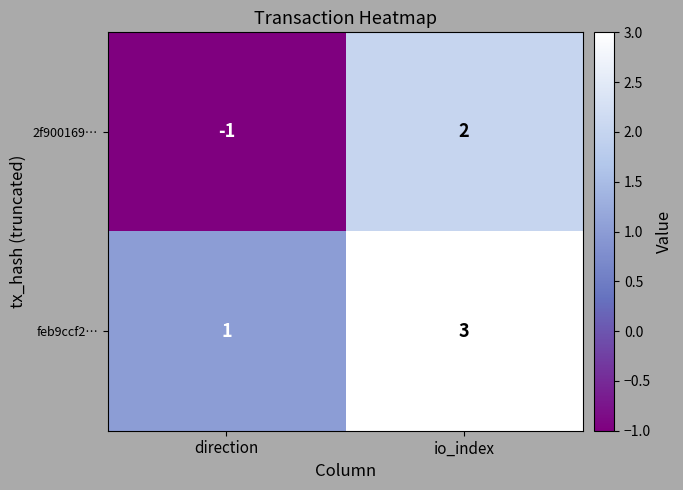

Reading left to right, what are all the values shown in this chart?

2f900169…: -1	2
feb9ccf2…: 1	3